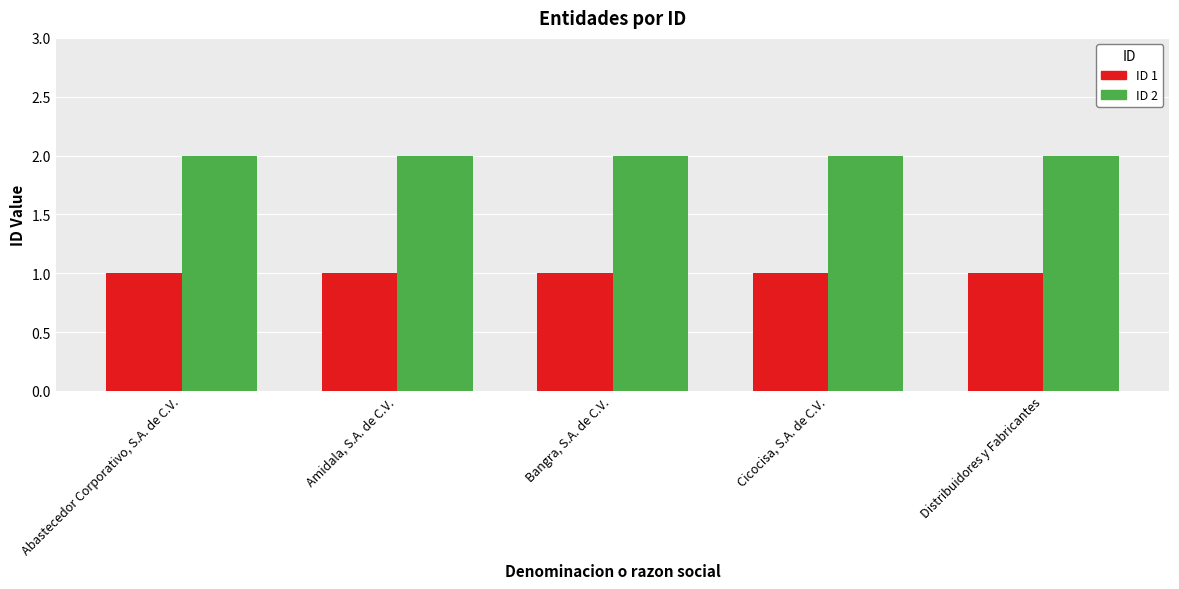

Reading left to right, what are all the values shown in this chart?

ID 1: 1	1	1	1	1
ID 2: 2	2	2	2	2